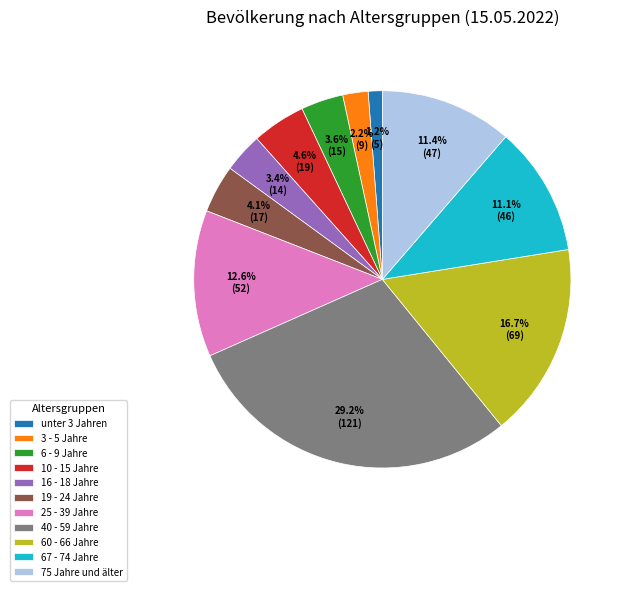

Which slice is the smallest?

unter 3 Jahren